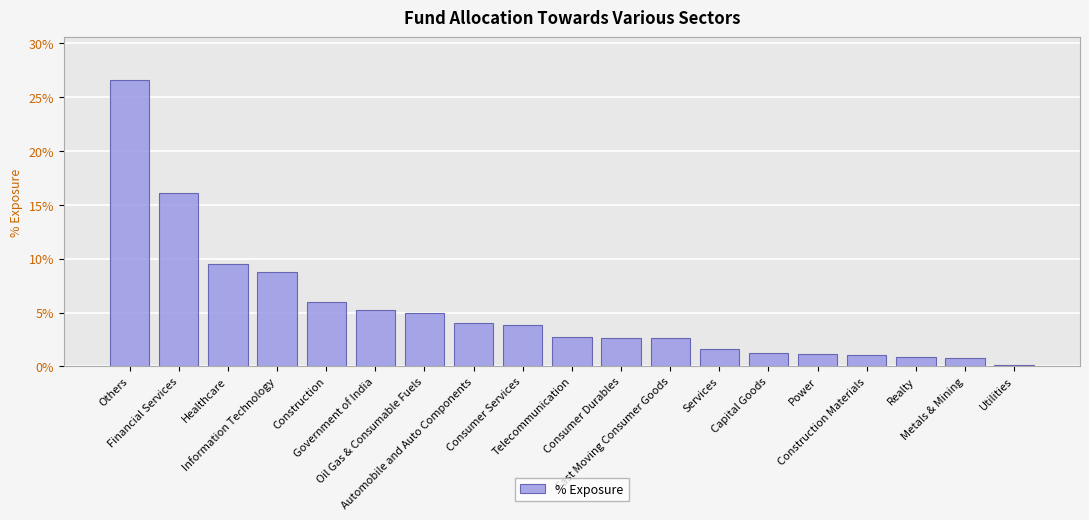

The chart shows a value of 0.0 at Telecommunication. True or false?

False